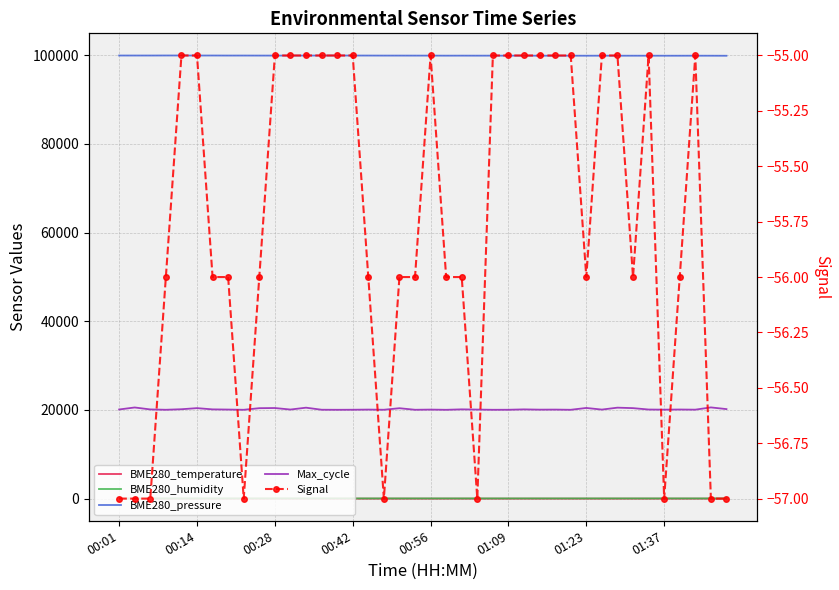

Where is the first local maximum for BME280_pressure?

00:42